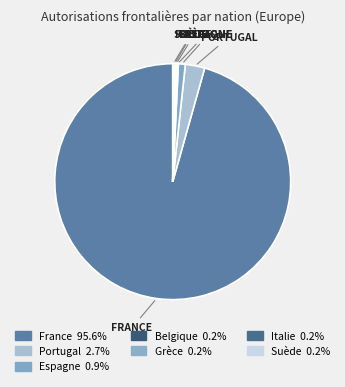

Approximately how many times larger is the value at Suède compared to Belgique?

1.0